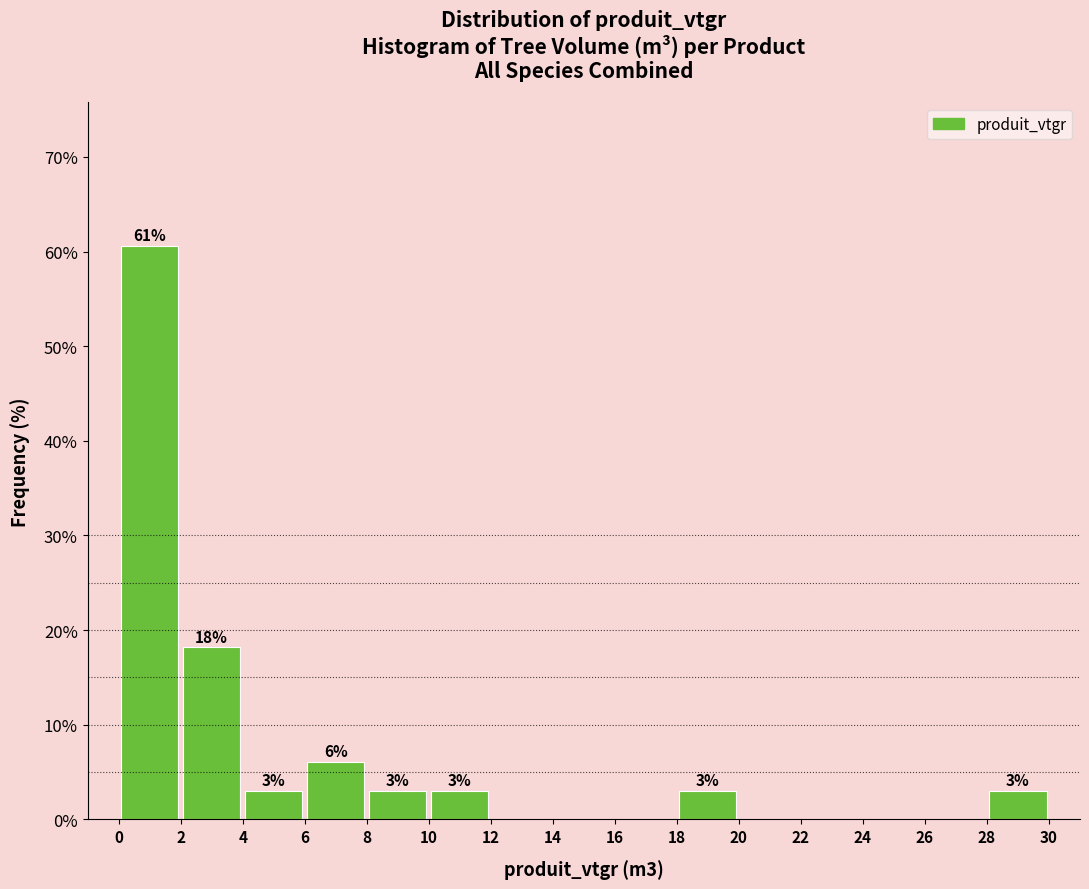

Over which range of the x-axis is the bar tallest?

0 to 2